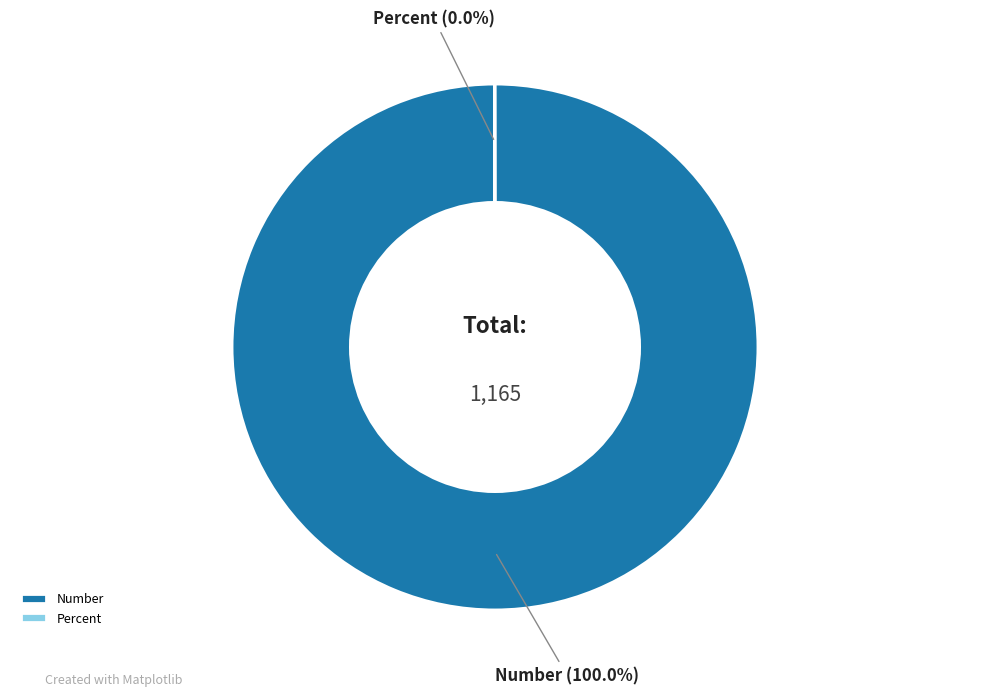

Which category accounts for the majority?

Number